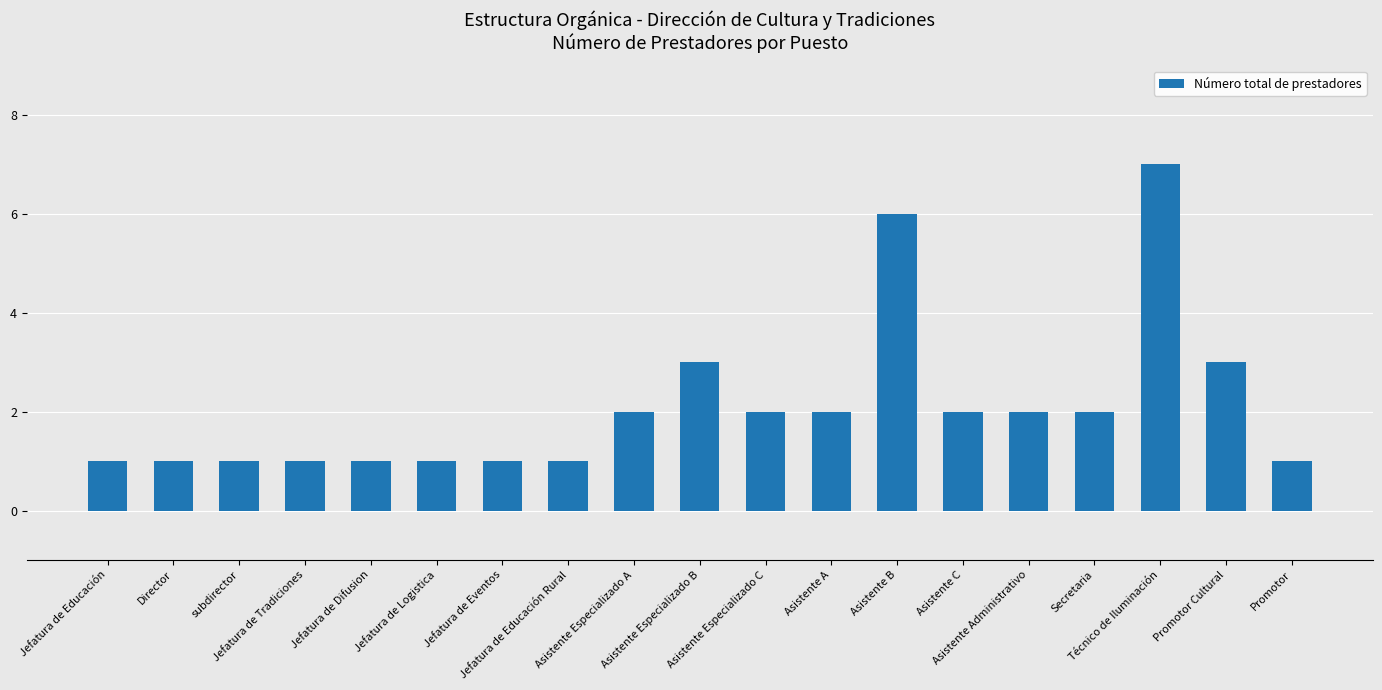

Does the chart contain any negative values?

No